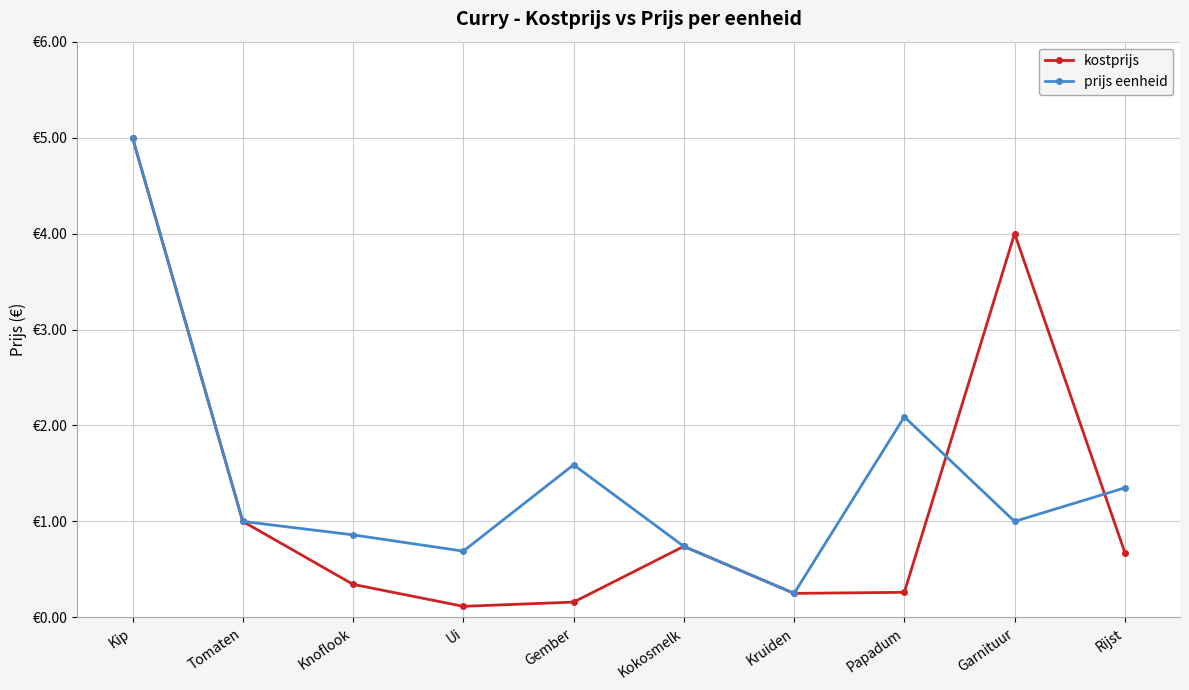

Which category has the highest value across all series?

Kip